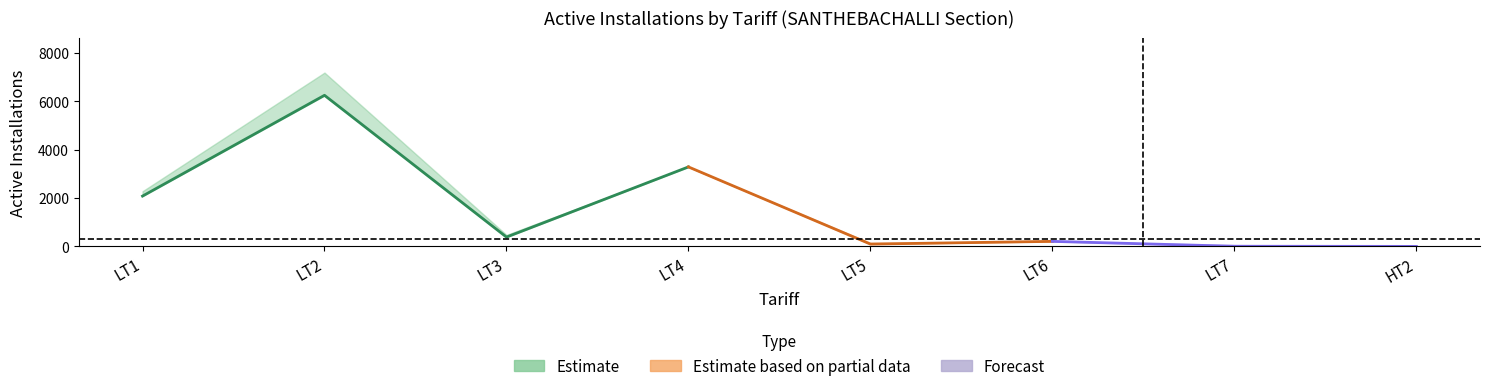

What position from the left is LT7?

7